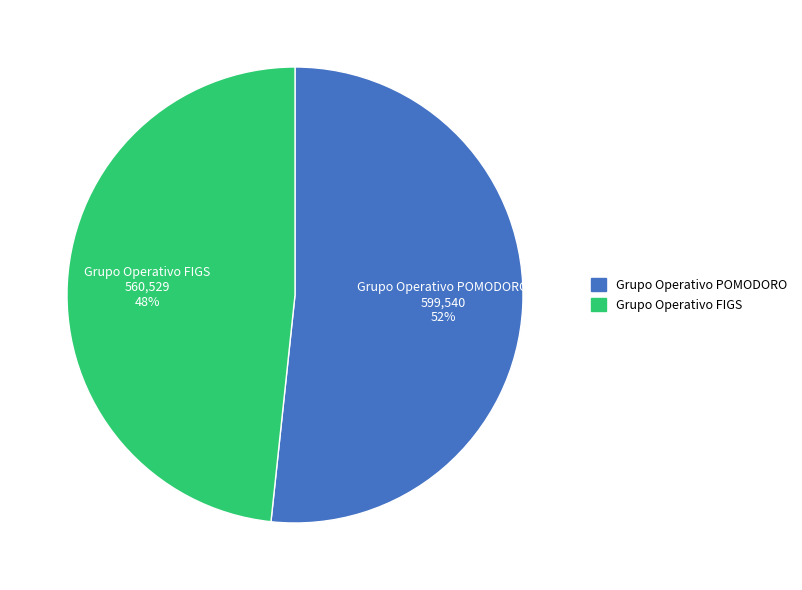

Is it true that Grupo Operativo POMODORO is 52% of the pie?

True